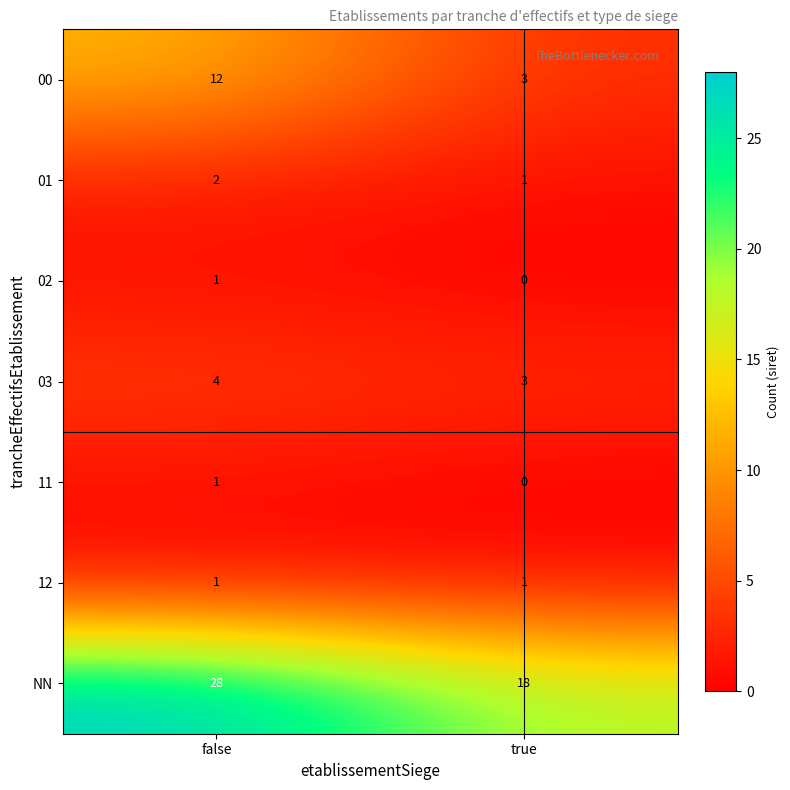

Reading left to right, what are all the values shown in this chart?

00: false=12	true=3
01: false=2	true=1
02: false=1	true=0
03: false=4	true=3
11: false=1	true=0
12: false=1	true=1
NN: false=28	true=18